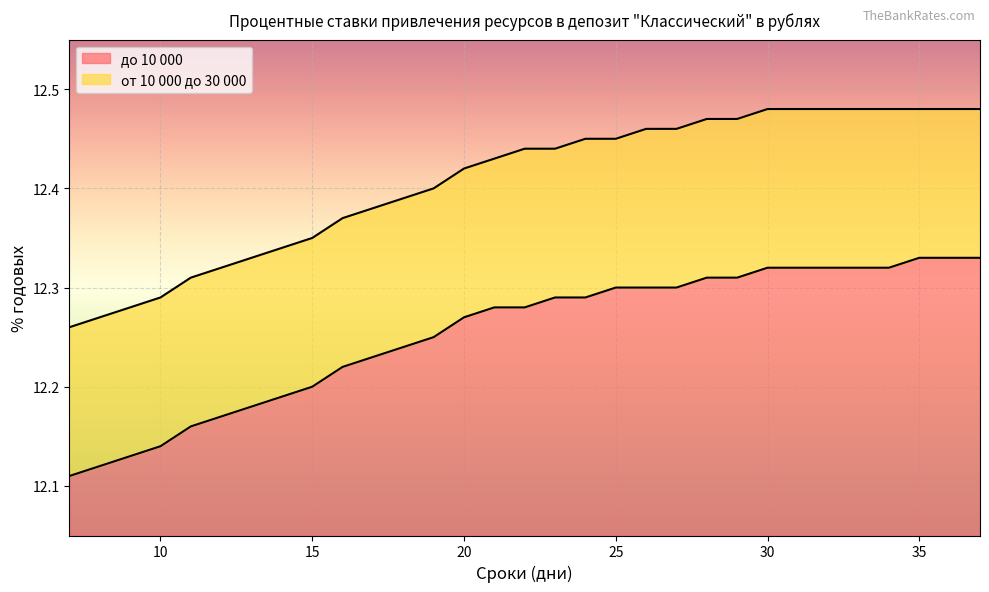

List the labels in order of до 10 000 value, smallest first.

7, 8, 9, 10, 11, 12, 13, 14, 15, 16, 17, 18, 19, 20, 21, 22, 23, 24, 25, 26, 27, 28, 29, 30, 31, 32, 33, 34, 35, 36, 37